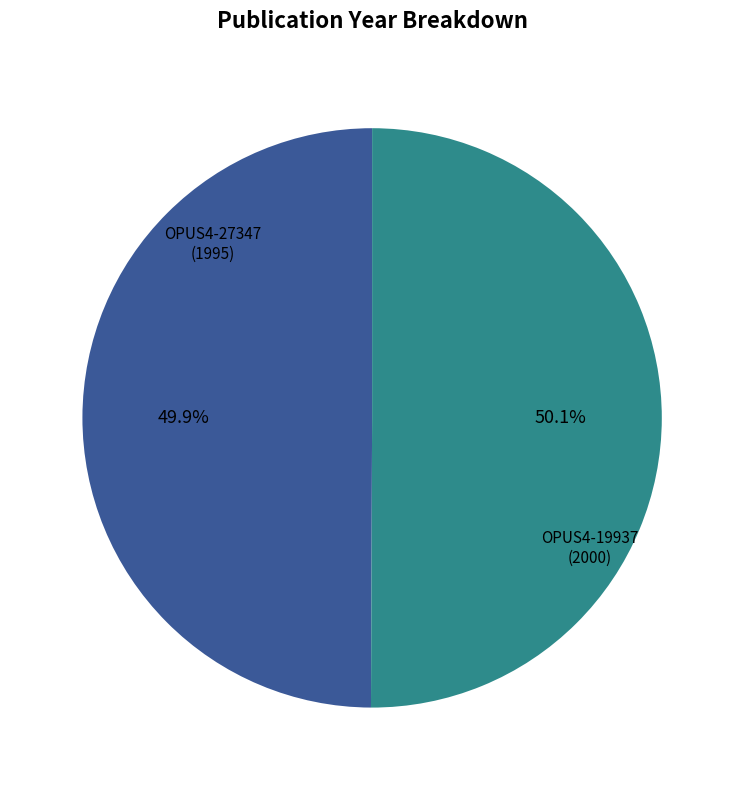

Is there a majority slice in this chart?

Yes